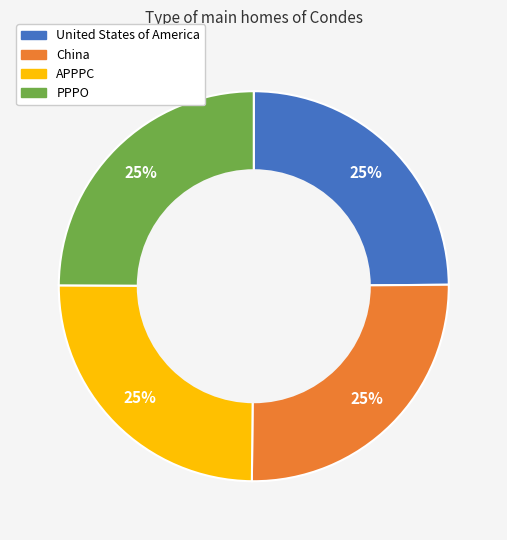

True or false: United States of America accounts for 34% of the total.

False